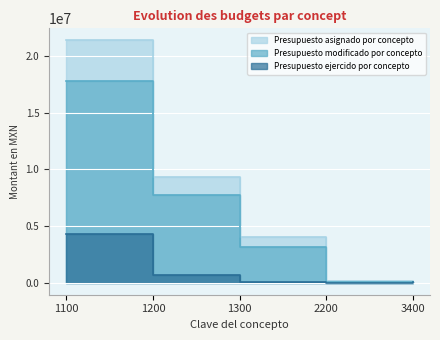

What are all the series names shown in the legend?

Presupuesto asignado por concepto, Presupuesto modificado por concepto, Presupuesto ejercido por concepto